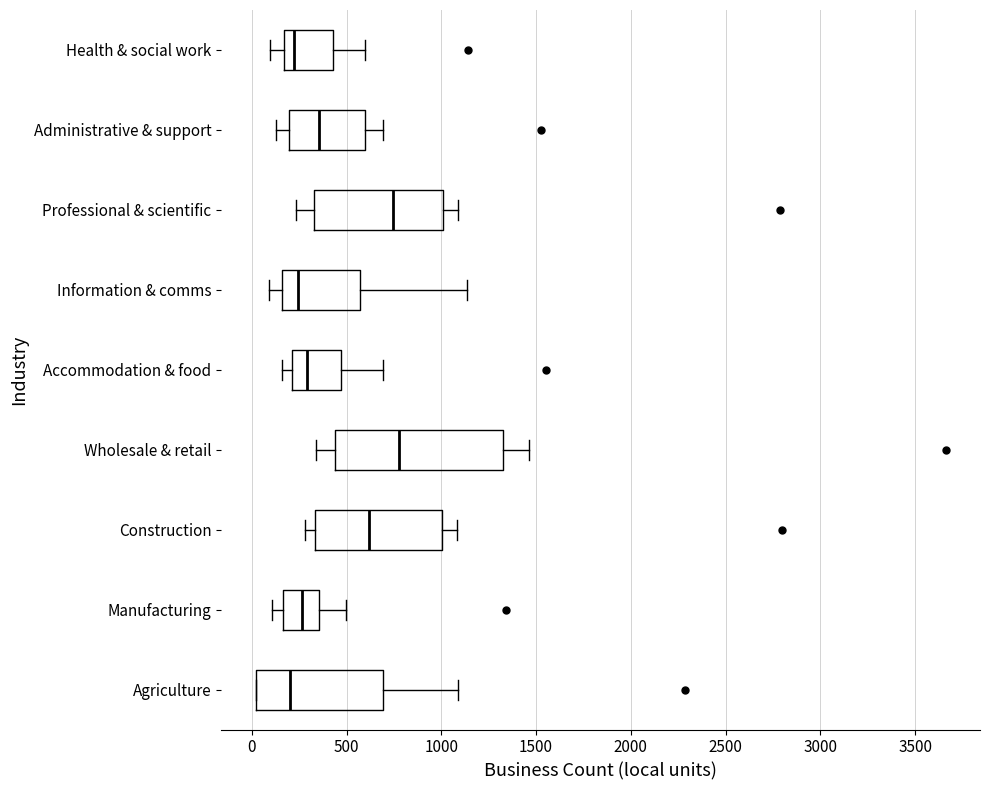

Where is the left edge of the box for Health & social work on the x-axis? The values are not printed on the chart, so give them approximately, as read against the axis.

150